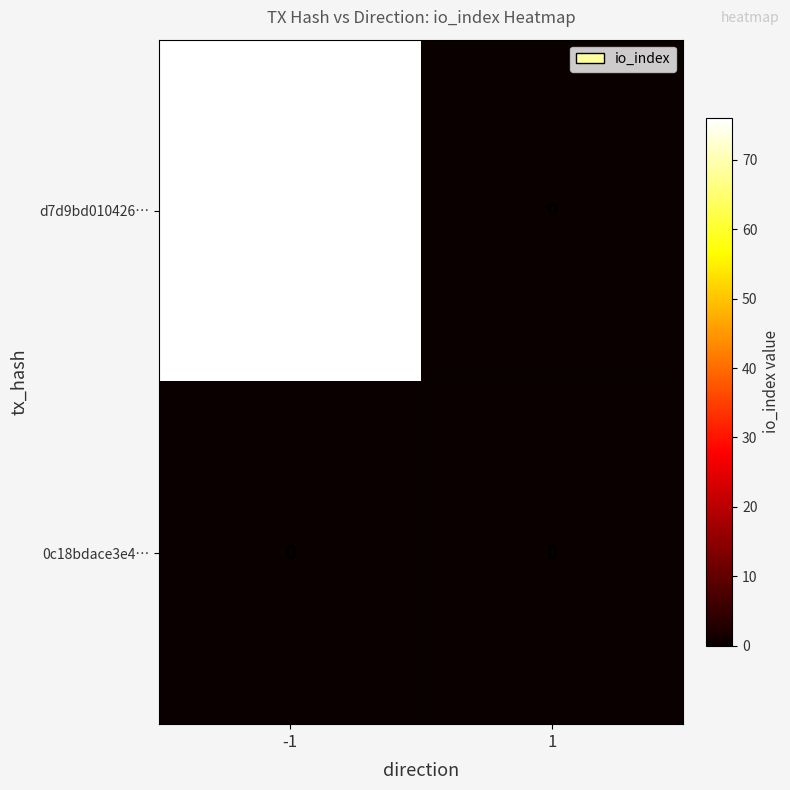

At which category is the sum across all series the highest?

-1